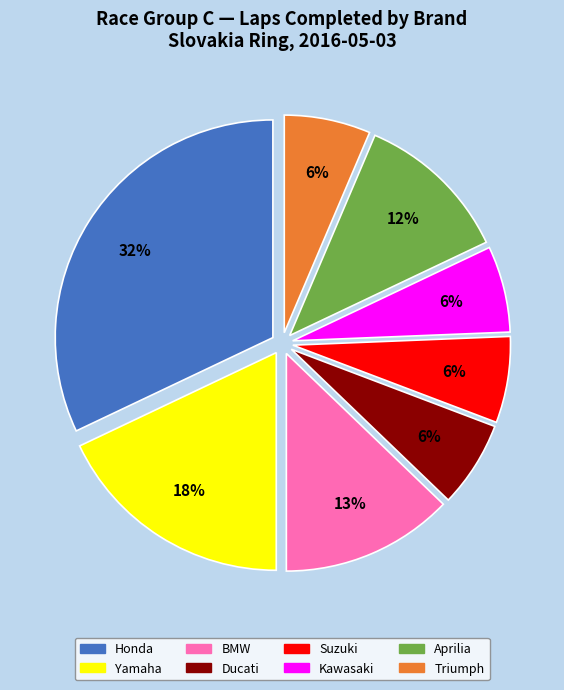

Is there any slice that represents more than half of the pie?

No